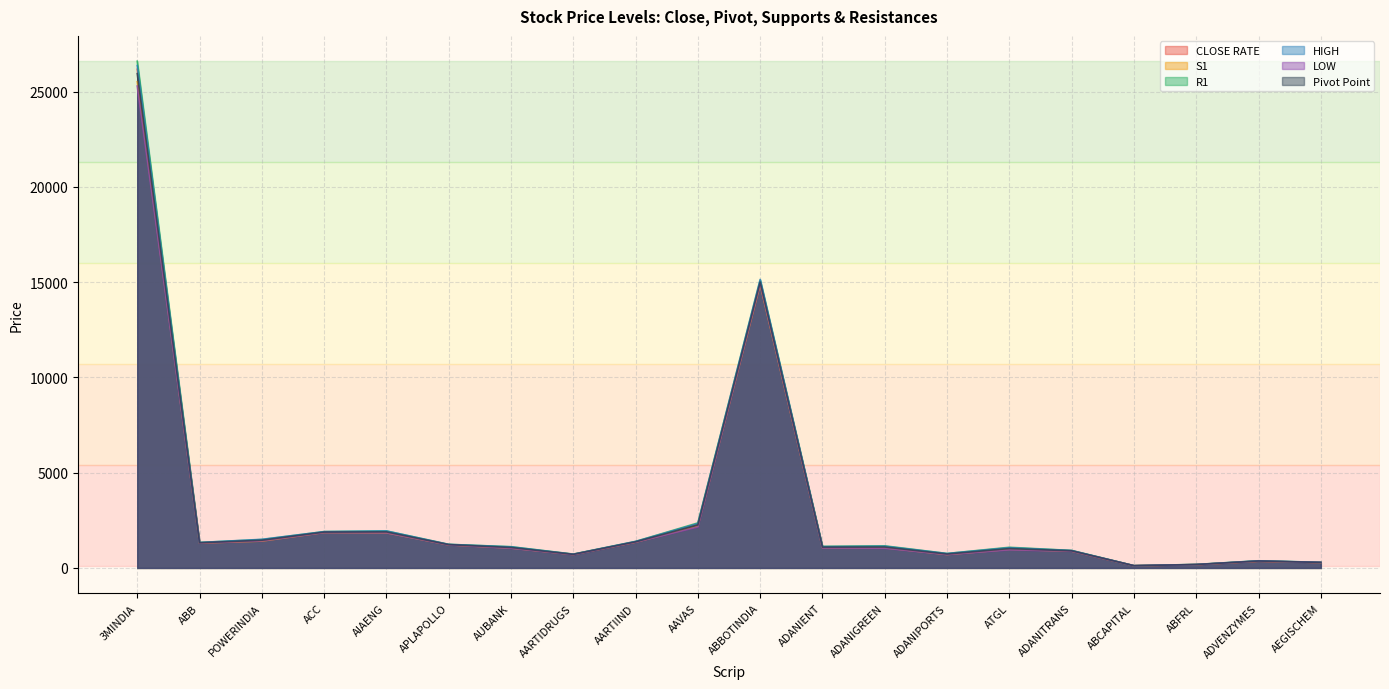

Does the chart have visible grid lines?

Yes